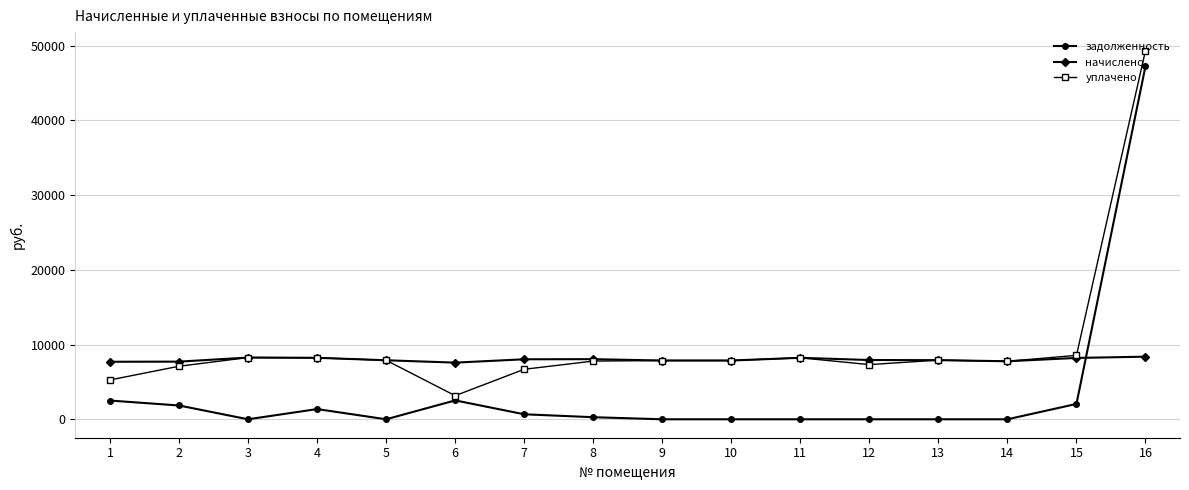

What is the total value across all series at 16?

104997.7